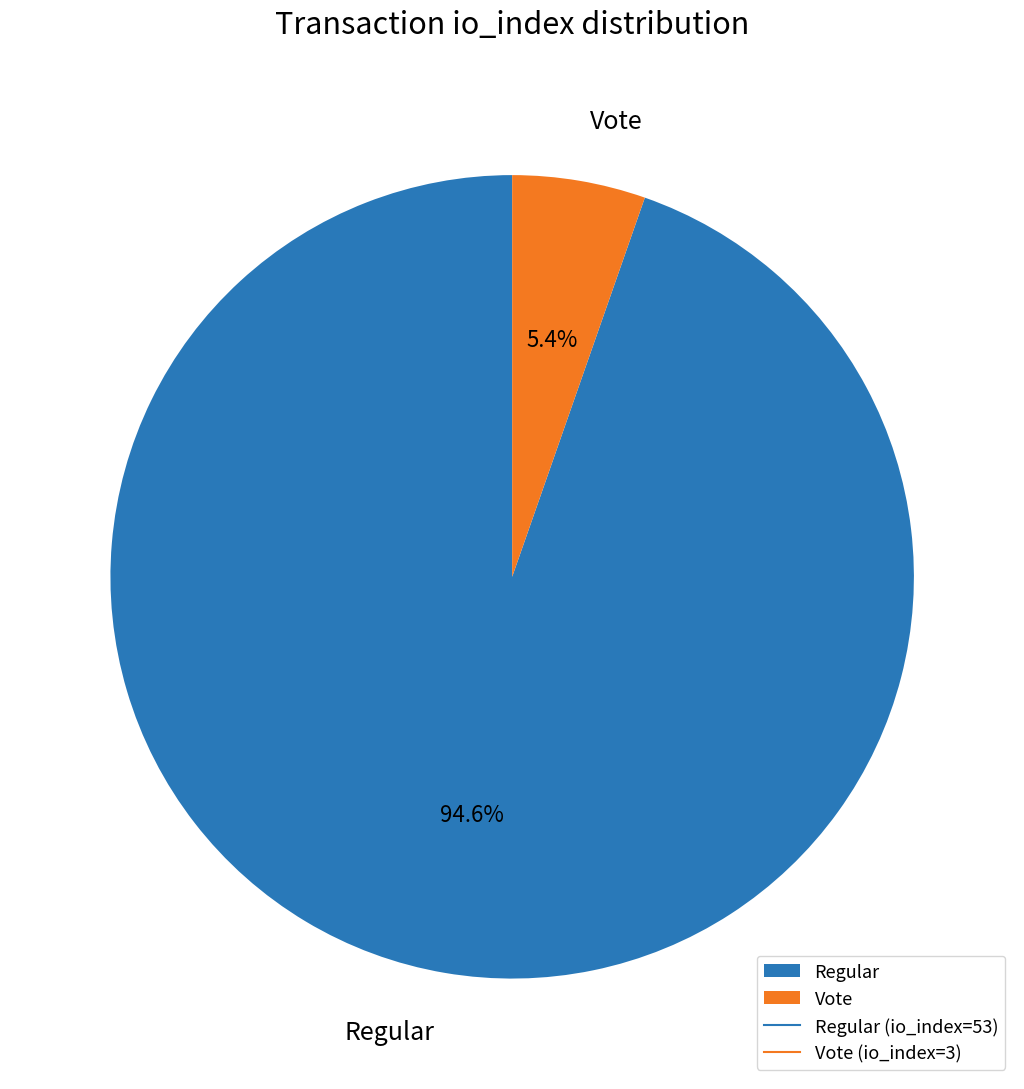

Rank the categories by value from highest to lowest.

Regular, Vote